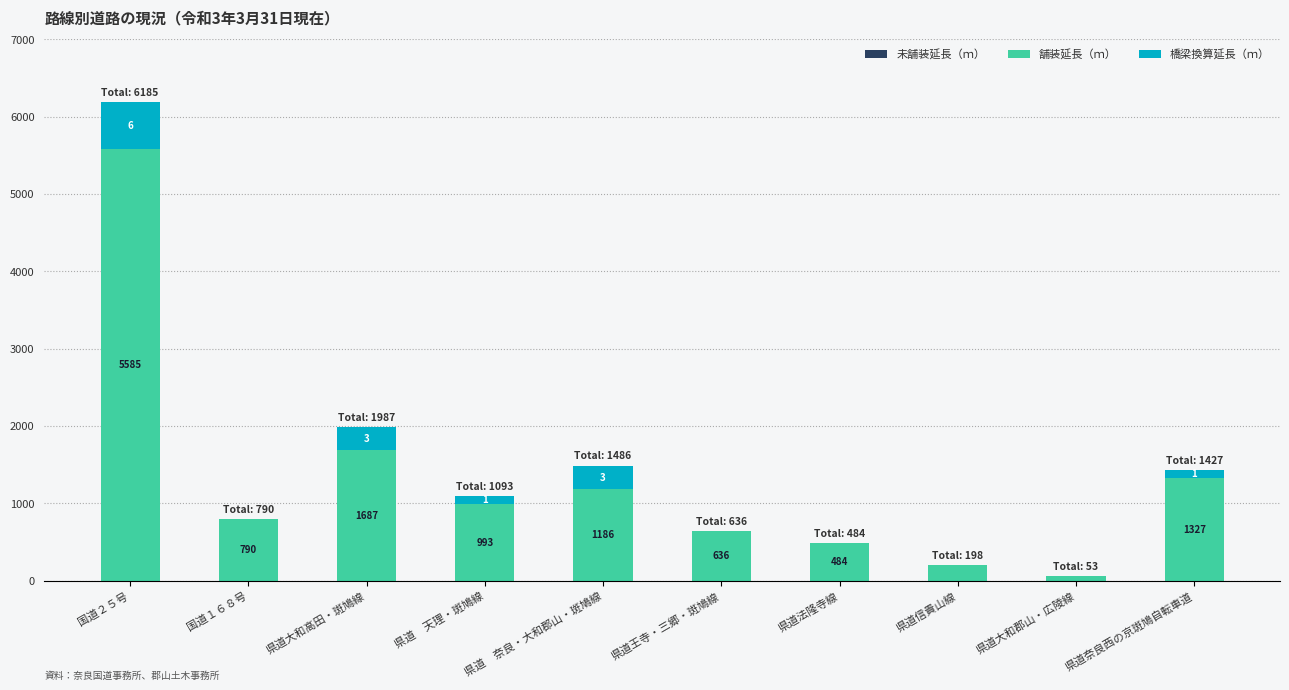

What is the sum of all 舗装延長（ｍ） values?

12939